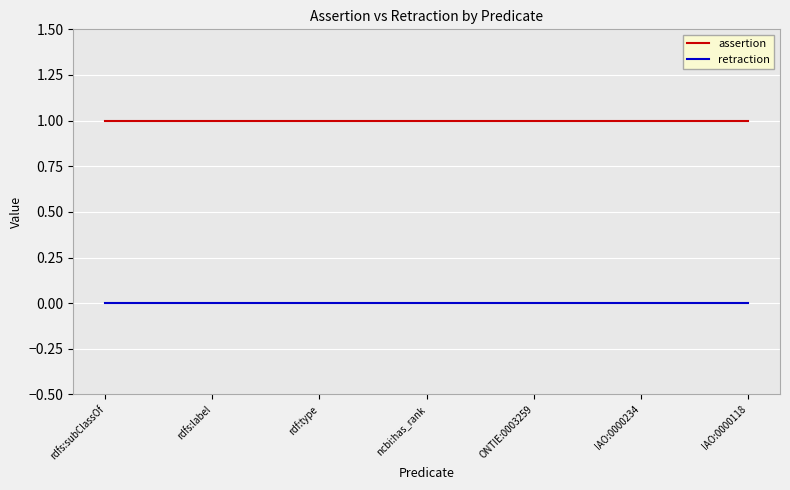

What is the minimum value for assertion?

1